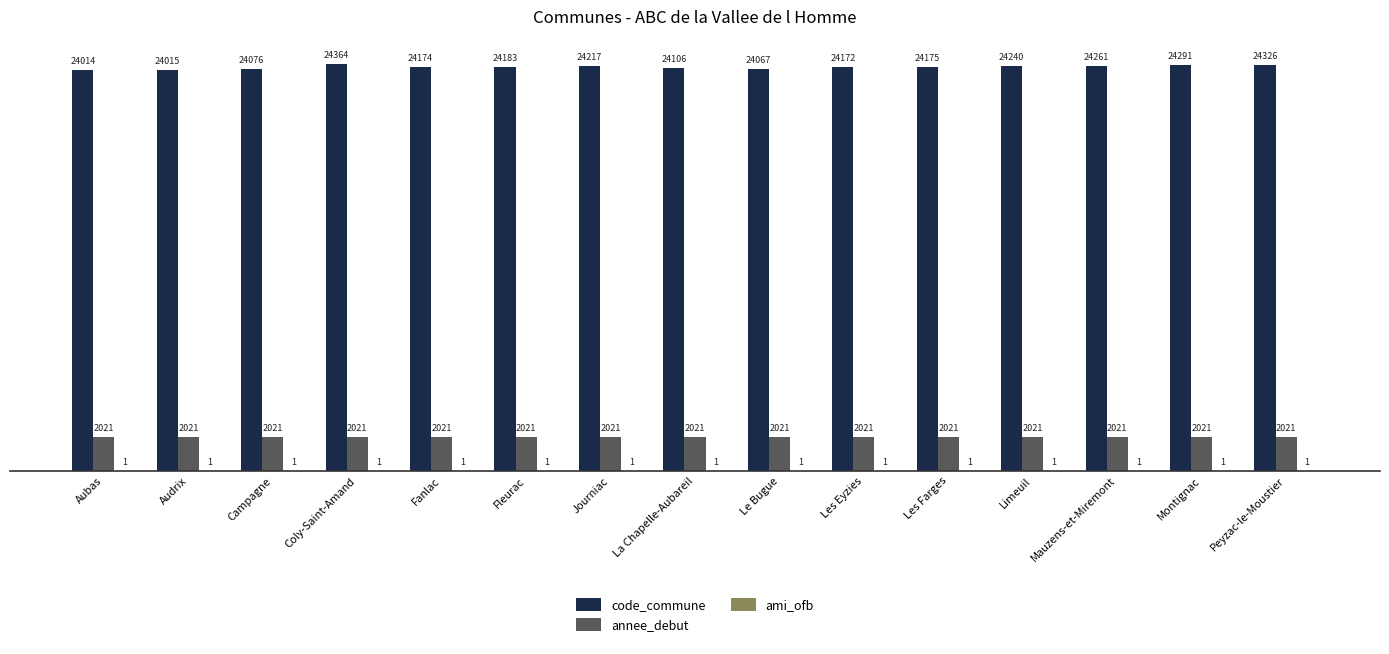

Are the bars horizontal?

No